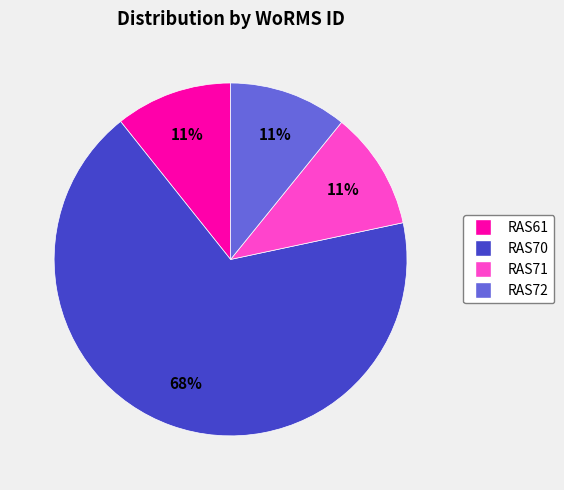

Is the sum of RAS70 and RAS72 greater than half?

Yes